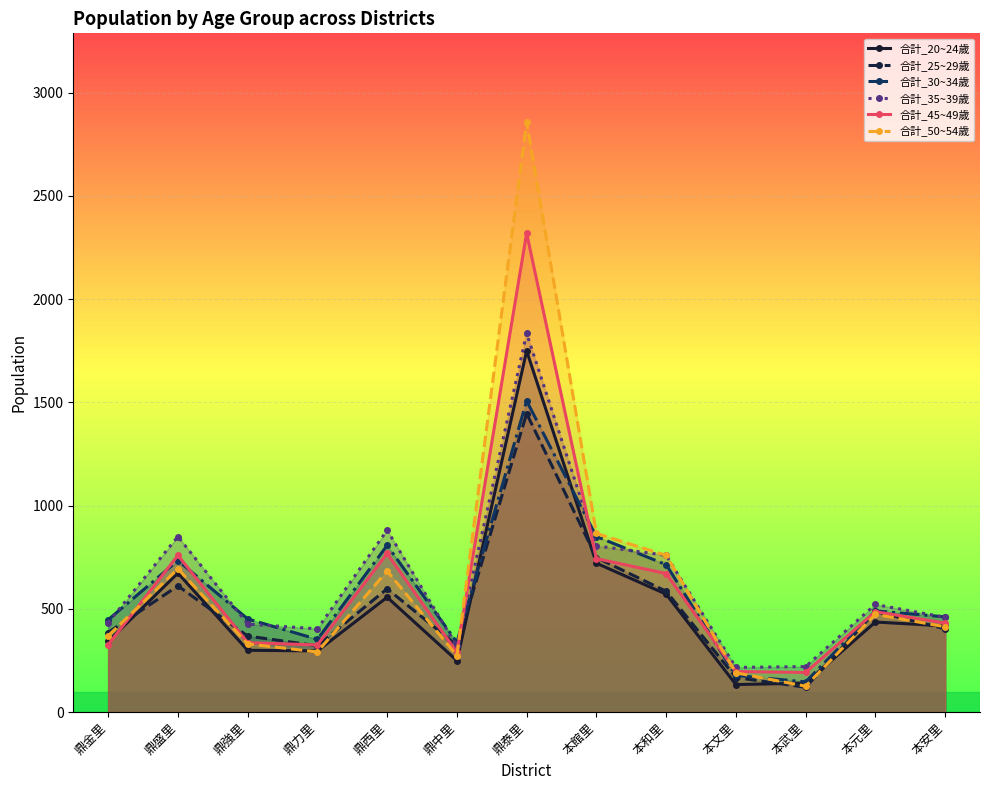

At which category does the chart reach its peak across all series?

鼎泰里